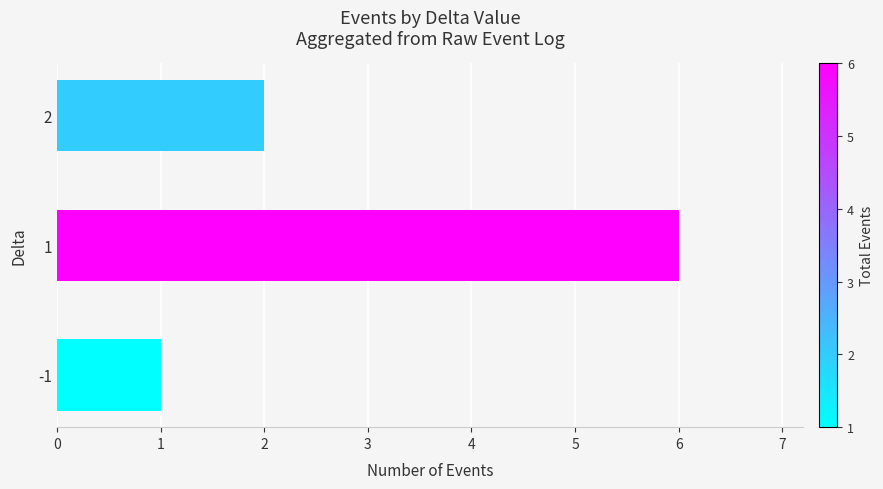

What is the ratio of the value at 2 to the value at -1?

2.0